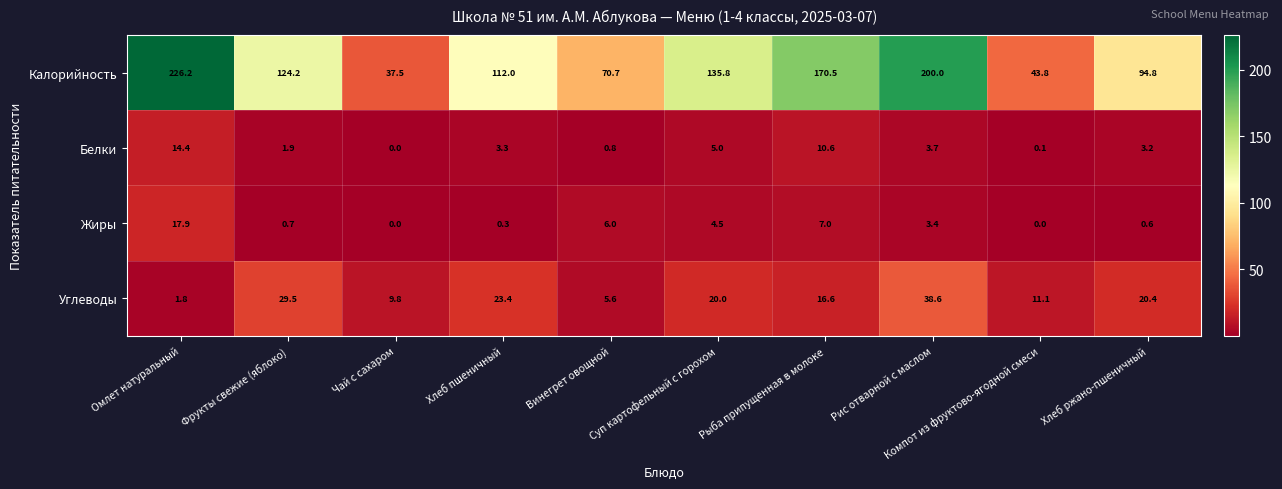

What is the difference between the second highest and second lowest values in the Углеводы series?

23.9